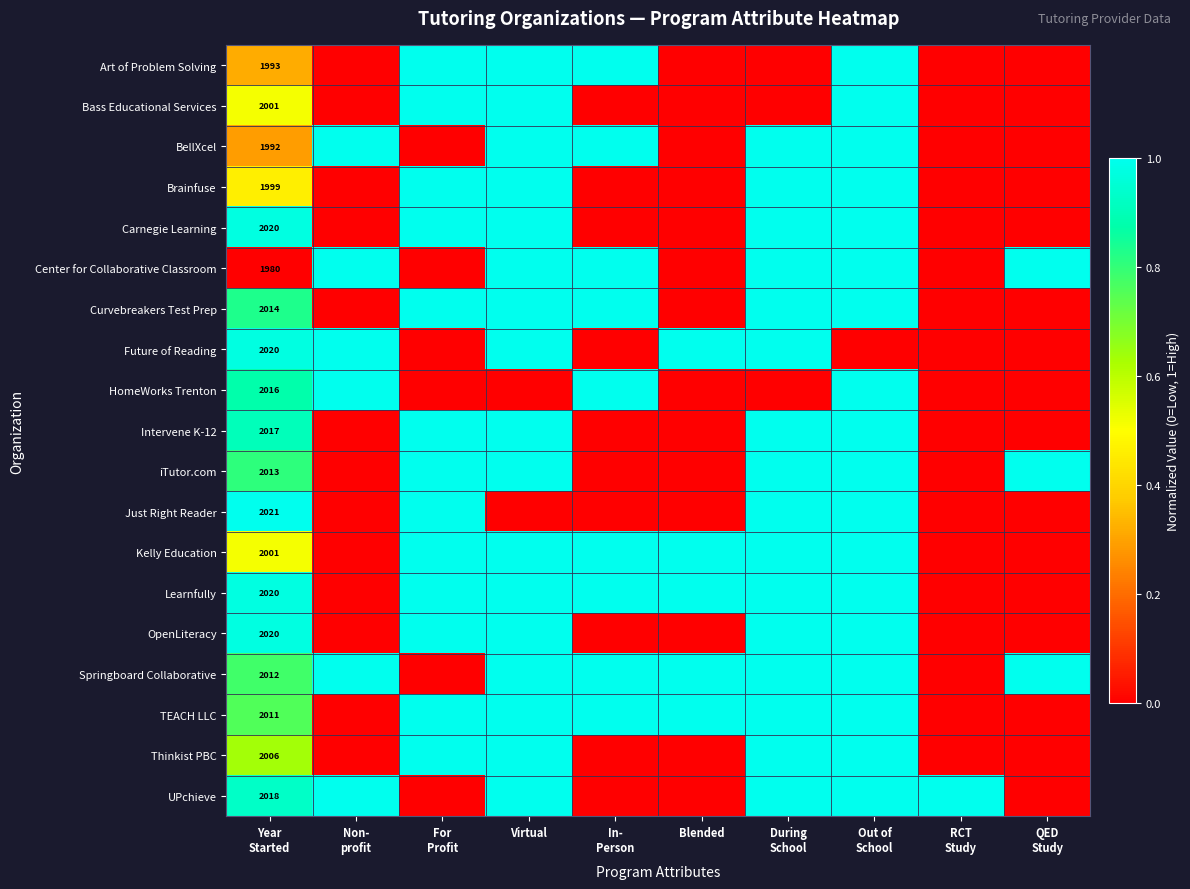

Is it true that Art of Problem Solving equals 0.5 at QED Study?

False